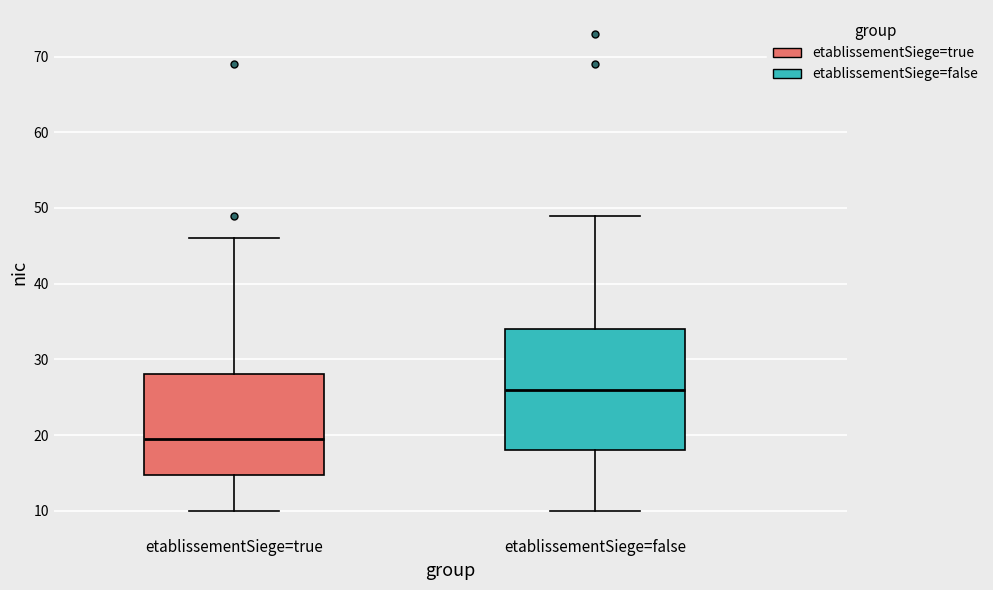

Which box has the highest median line?

etablissementSiege=false